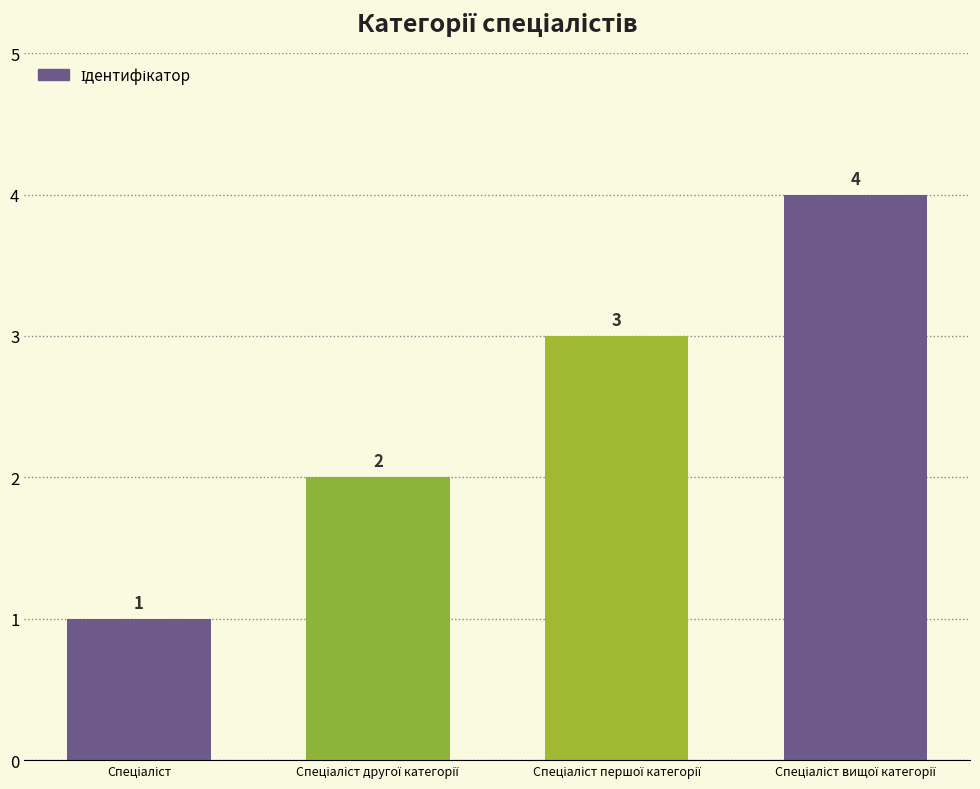

What is the difference between the maximum and minimum values?

3